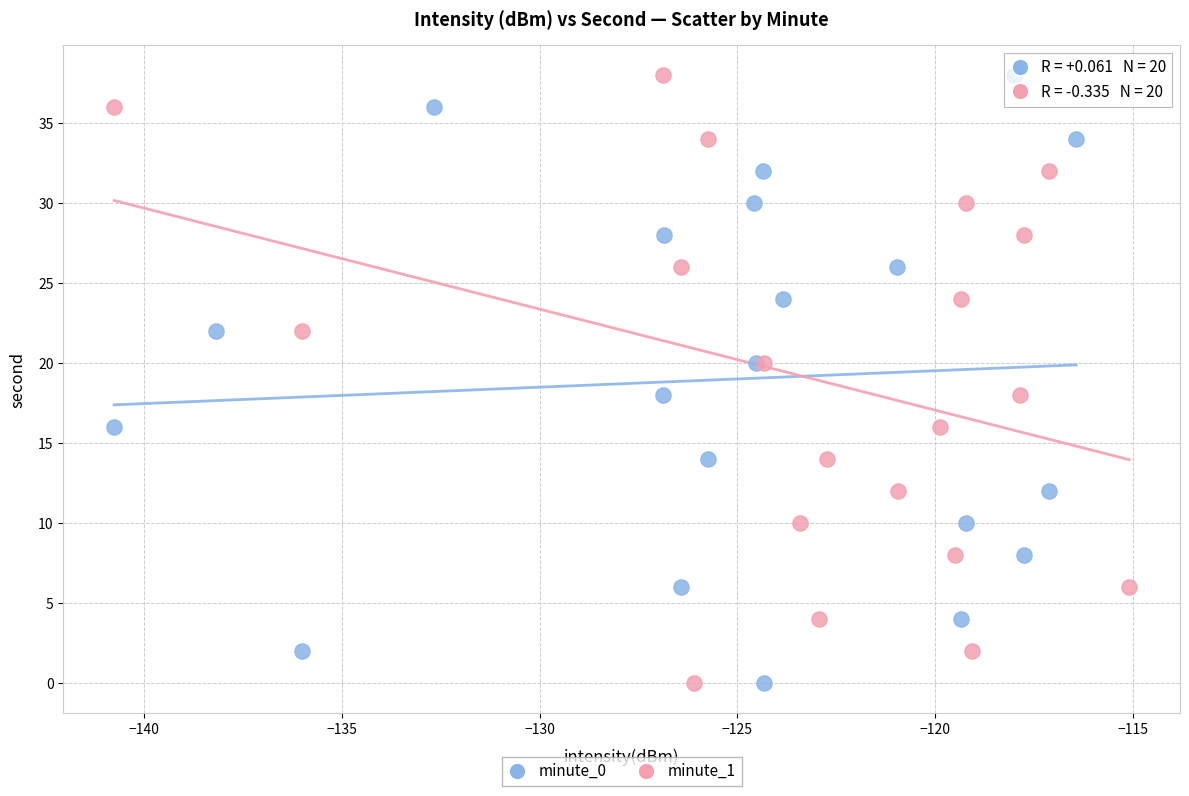

What are all the series names shown in the legend?

minute_0, minute_1